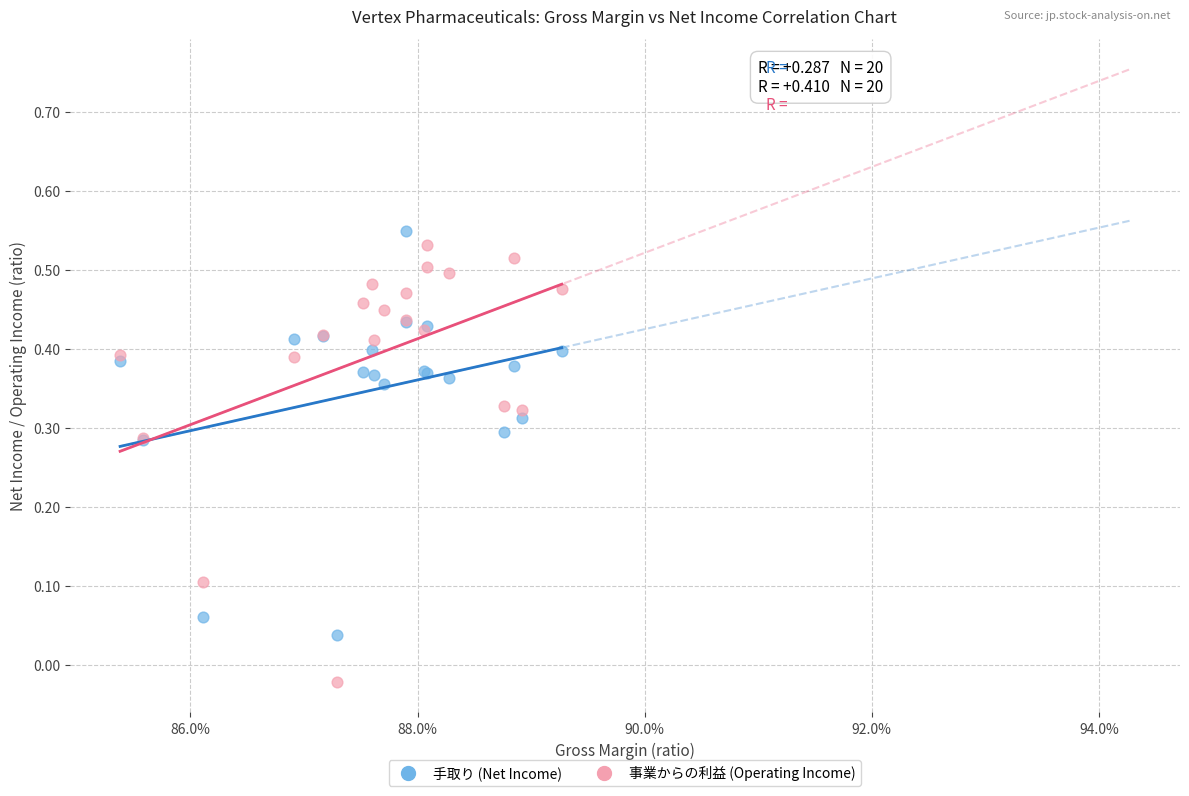

Which series has the largest Y range (max minus min)?

事業からの利益 (Operating Income)